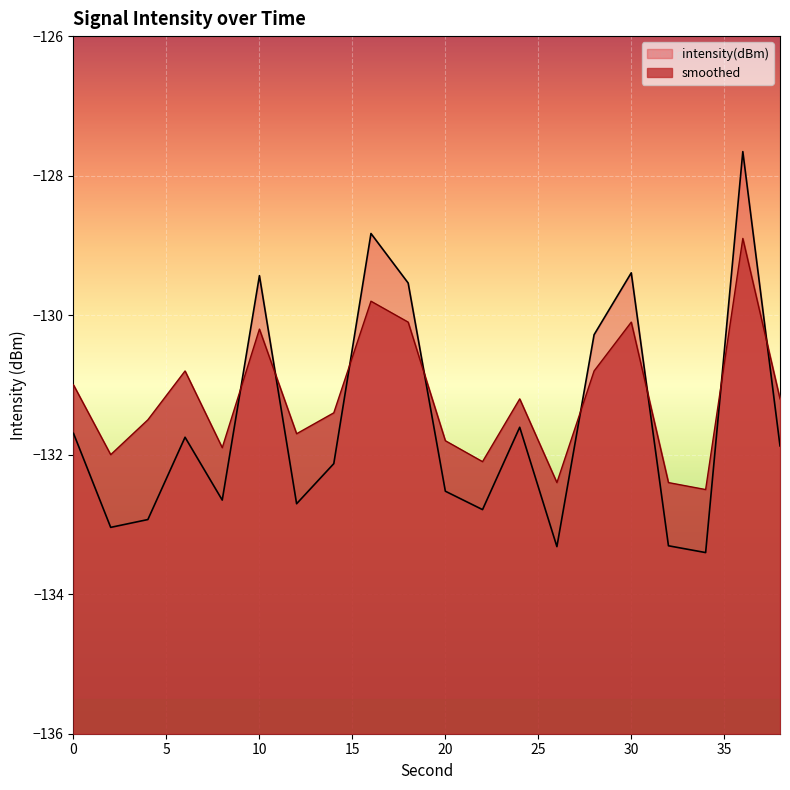

Which category has the highest value in the intensity(dBm) series?

36